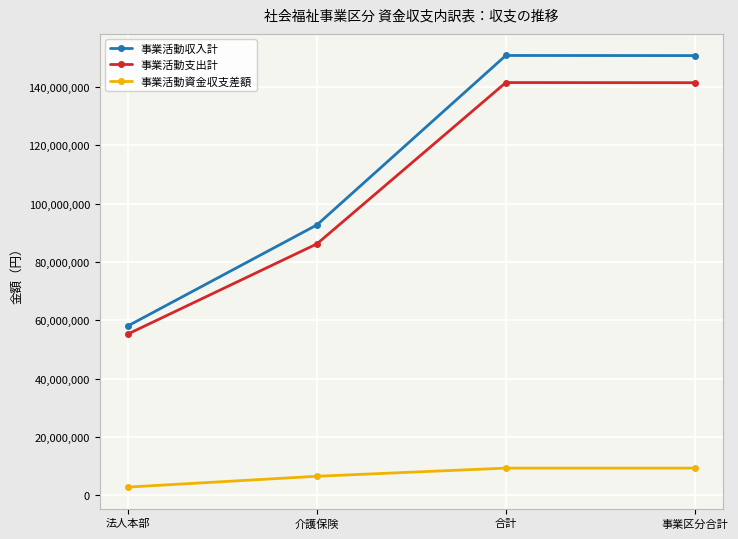

What position from the left is 事業区分合計?

4